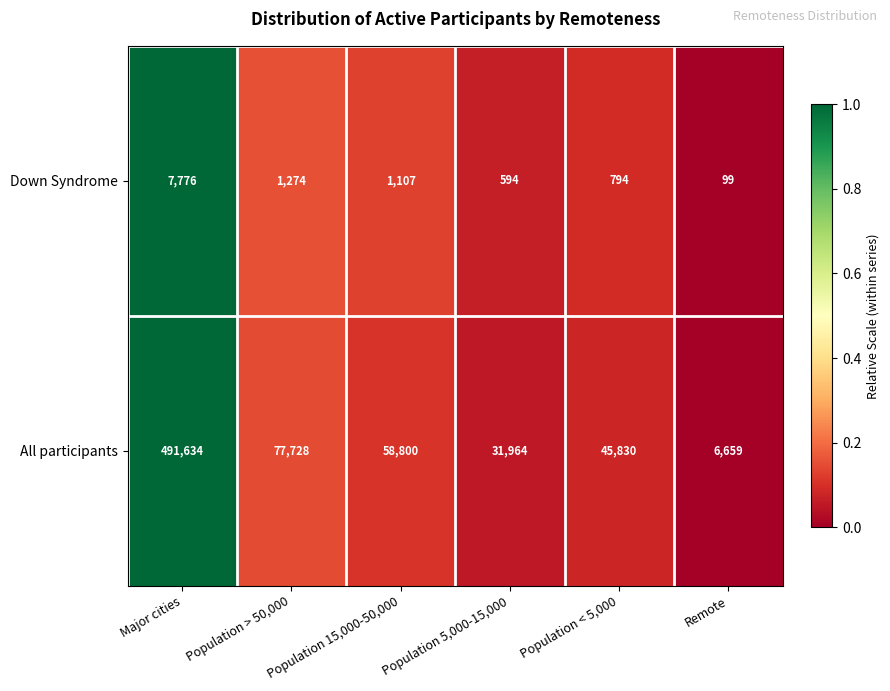

List the series in order of their peak value, lowest first.

Down Syndrome, All participants